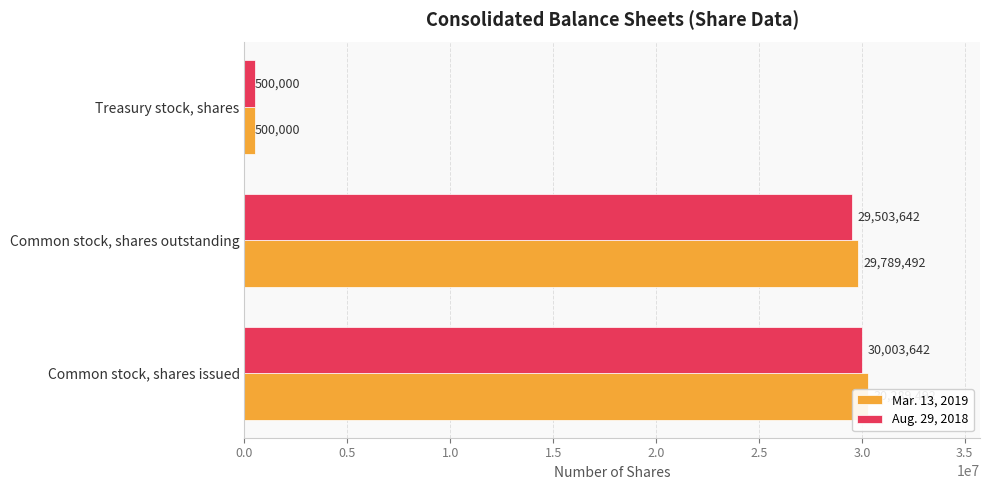

At Common stock, shares outstanding, list the series in order from smallest to largest.

Aug. 29, 2018, Mar. 13, 2019